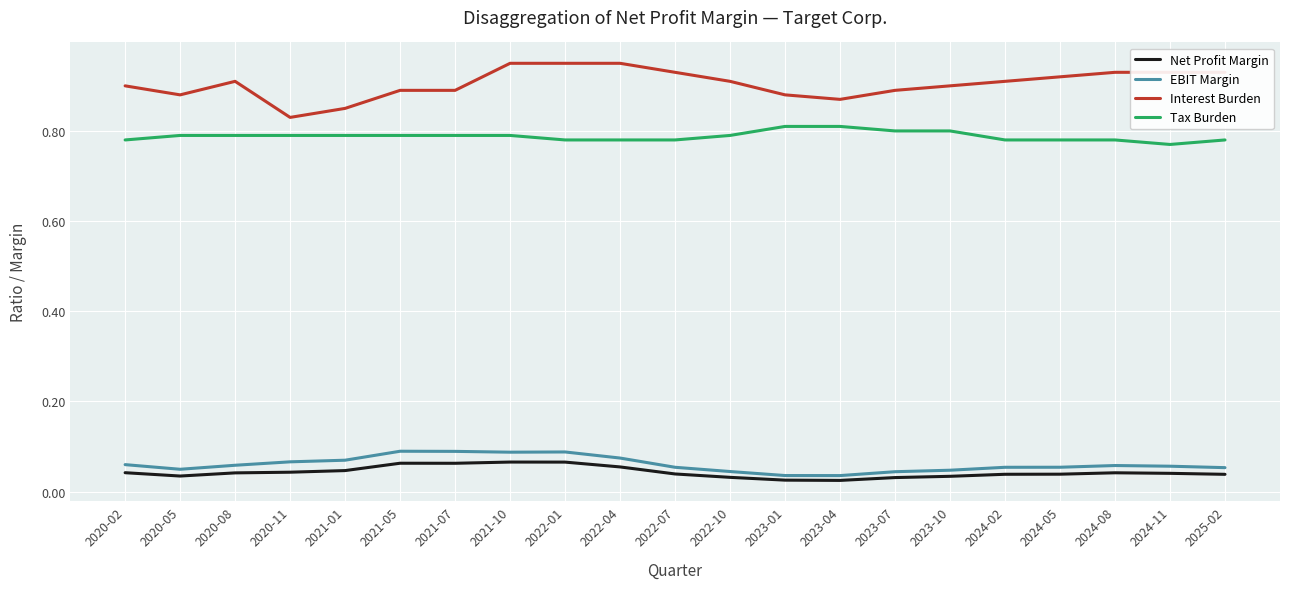

Count the Interest Burden values in the range 0 to 1.

21